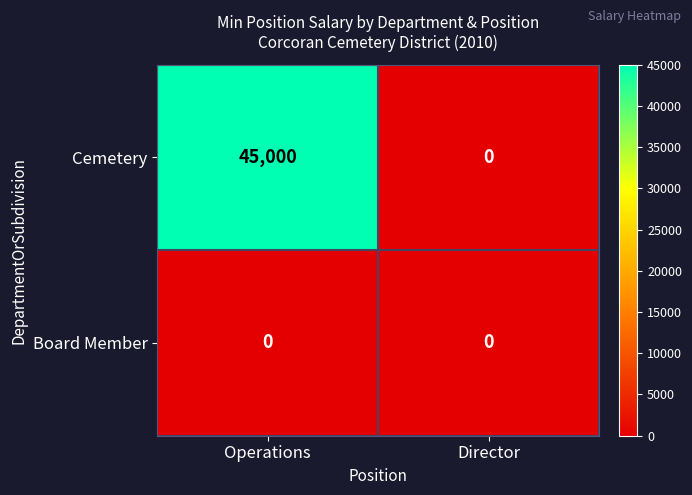

Is it true that Board Member equals 0 at Director?

True